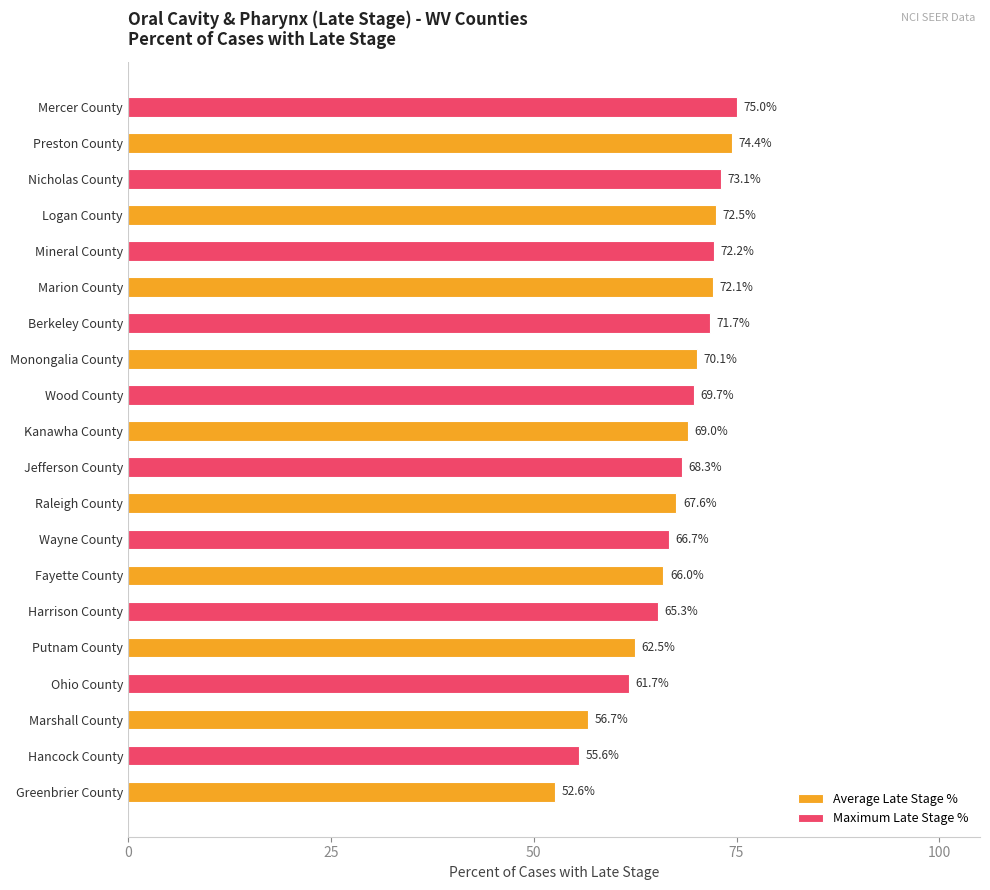

The Maximum Late Stage % series shows 89.4 at Putnam County. True or false?

False